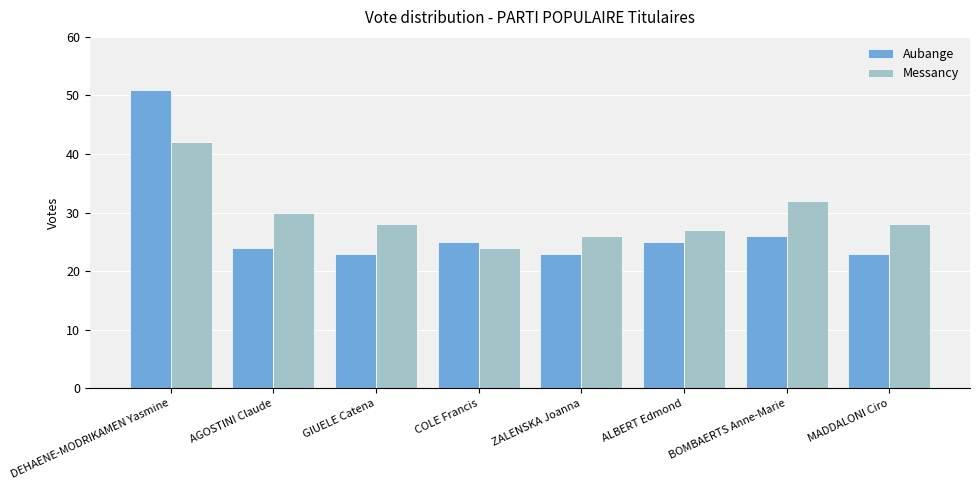

How many categories are shown in the chart?

8